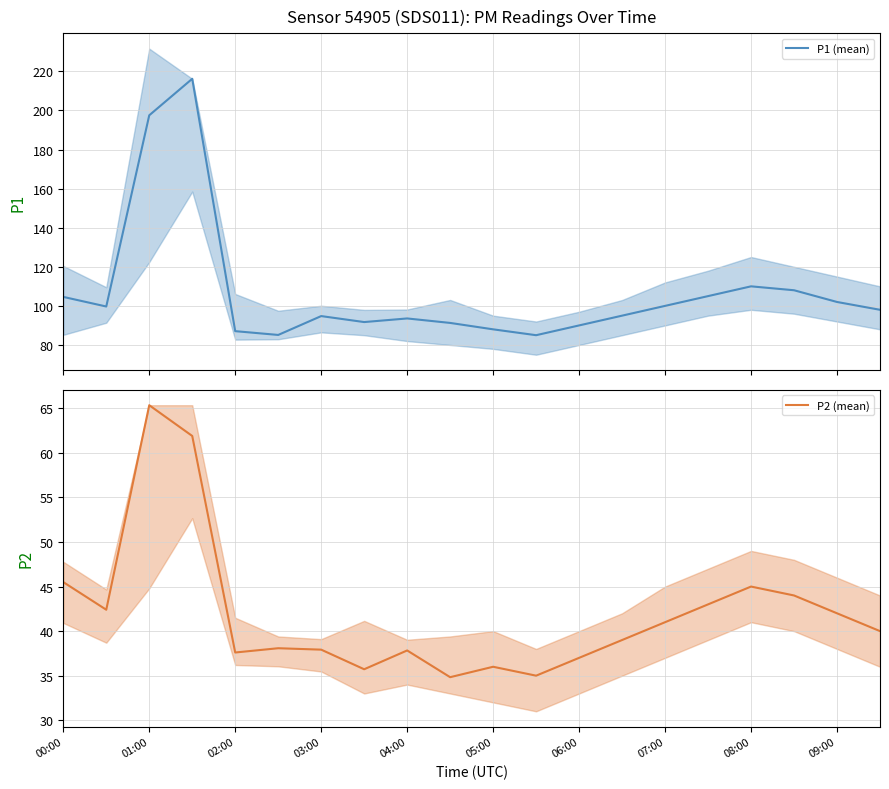

Which series has the widest spread of values?

P1 (mean)